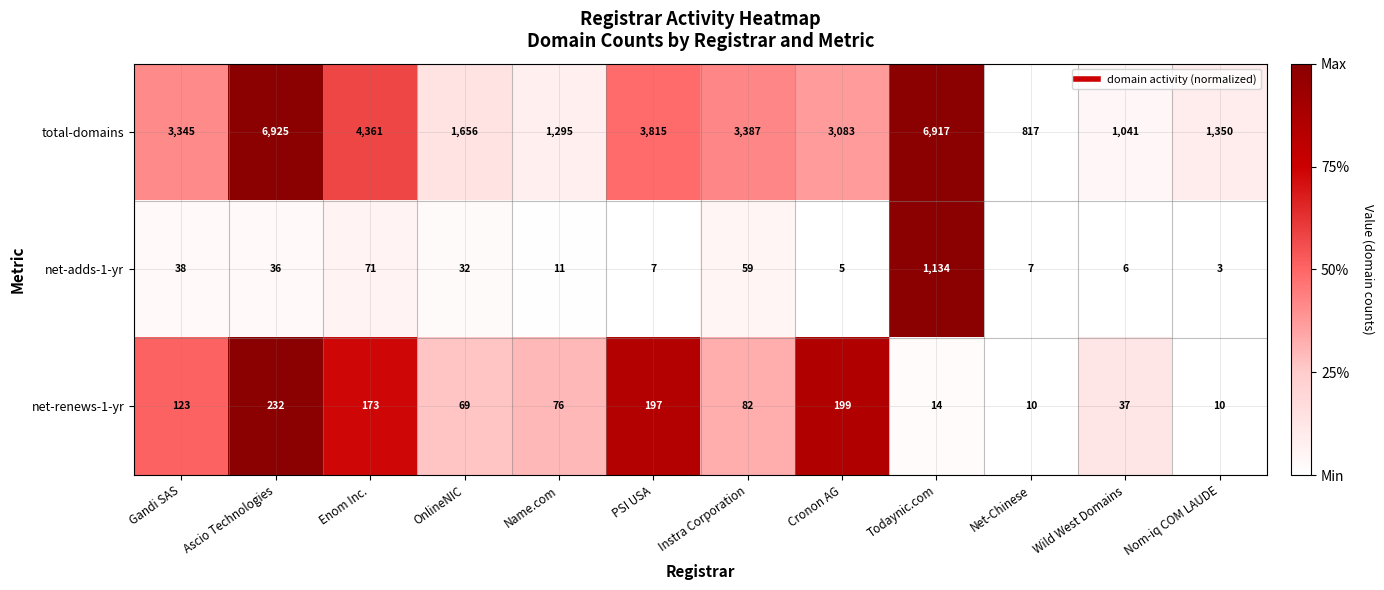

What is the difference between the maximum and second lowest values in the total-domains series?

5884